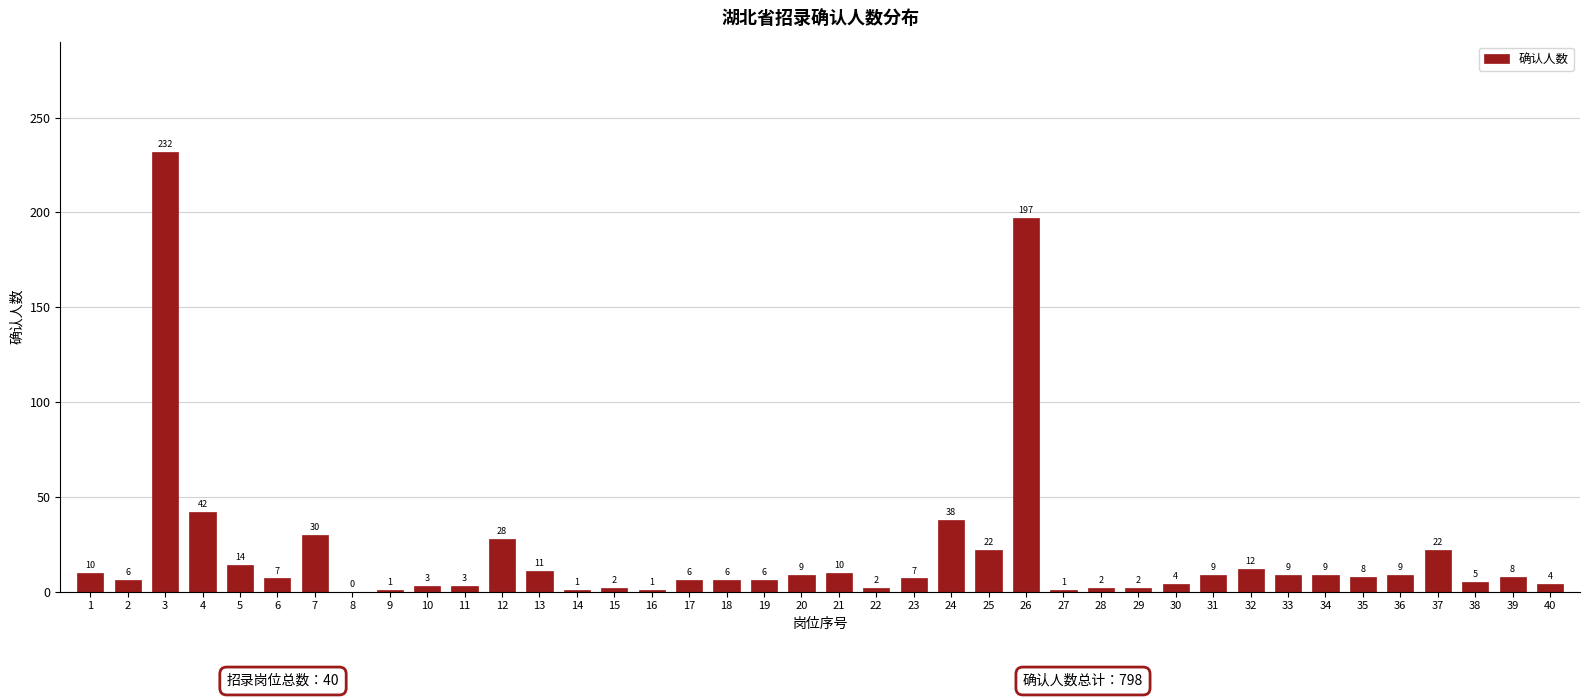

Reading left to right, extract all data points from this chart.

1=10	2=6	3=232	4=42	5=14	6=7	7=30	8=0	9=1	10=3	11=3	12=28	13=11	14=1	15=2	16=1	17=6	18=6	19=6	20=9	21=10	22=2	23=7	24=38	25=22	26=197	27=1	28=2	29=2	30=4	31=9	32=12	33=9	34=9	35=8	36=9	37=22	38=5	39=8	40=4